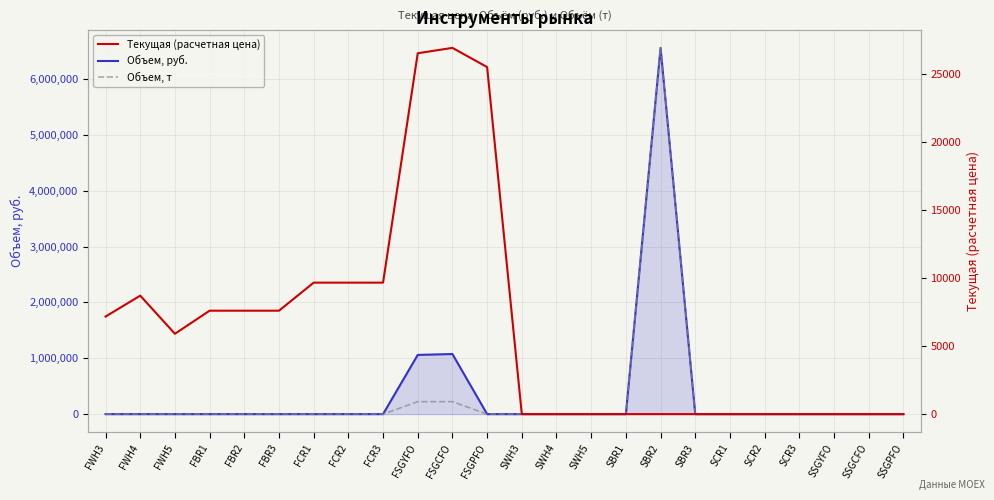

How many positive values does the Текущая (расчетная цена) series have?

18